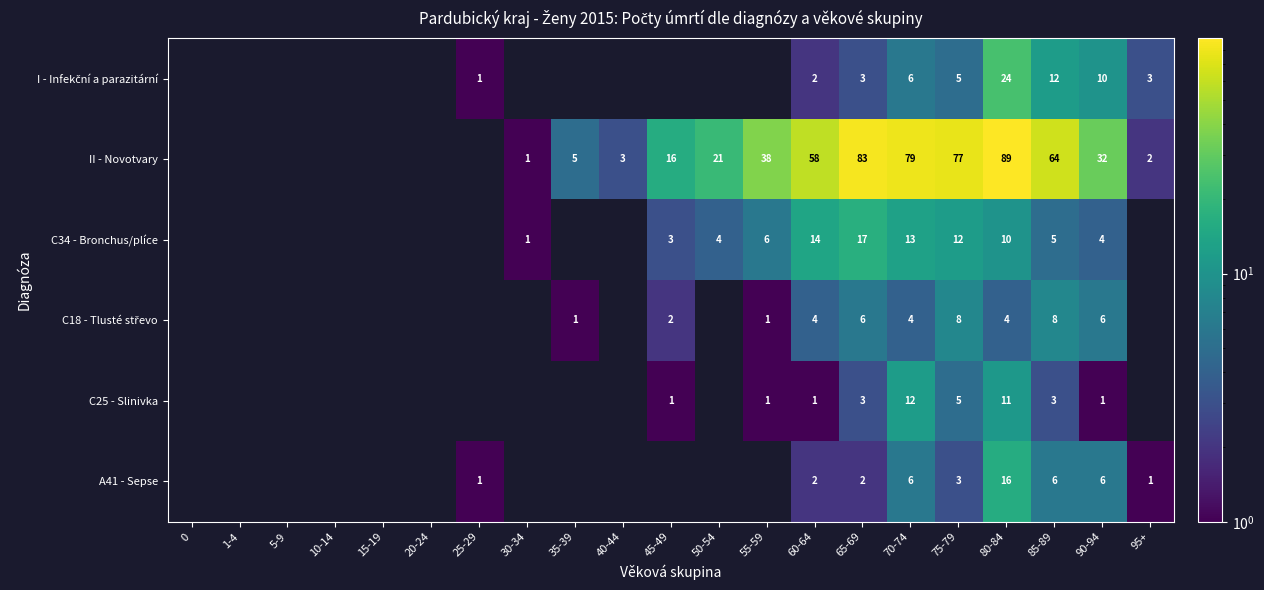

The C34 - Bronchus/plíce series shows 6 at 55-59. True or false?

True